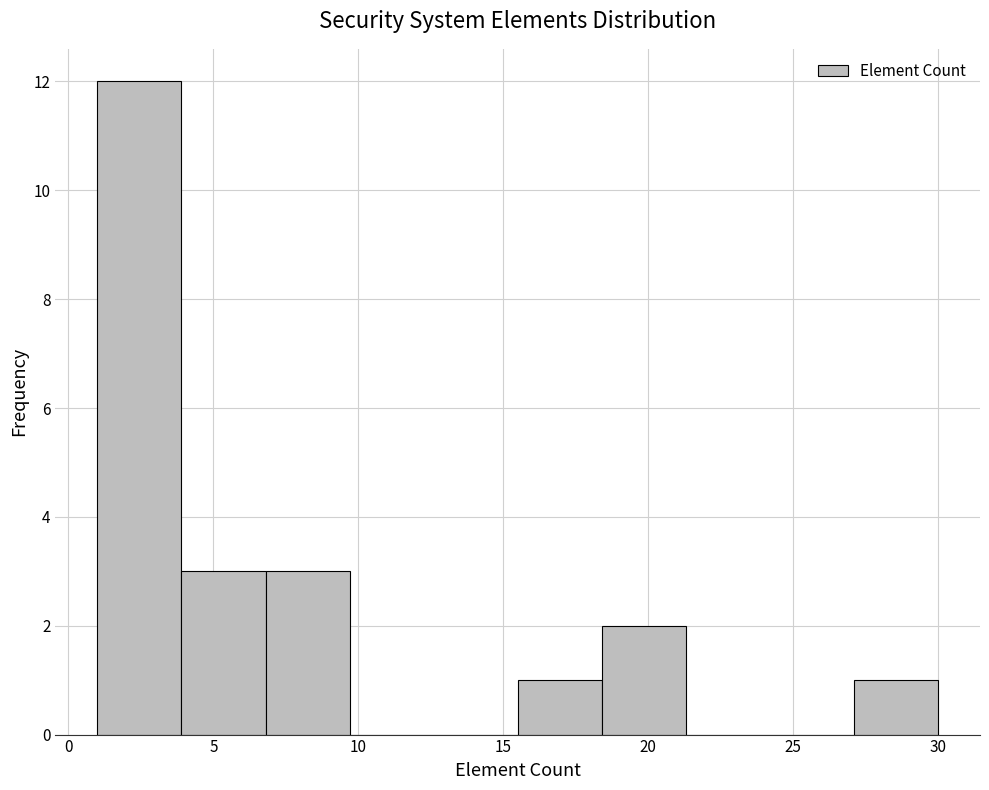

Reading left to right, list every bar in this chart as the range it spans on the x-axis followed by its height. Neither the bar edges nor the heights are printed on the chart, so give them approximately, as read against the axes.

1.0 to 3.9: 12
3.9 to 6.8: 3
6.8 to 9.7: 3
9.7 to 12.6: 0
12.6 to 15.5: 0
15.5 to 18.4: 1
18.4 to 21.3: 2
21.3 to 24.2: 0
24.2 to 27.1: 0
27.1 to 30.0: 1